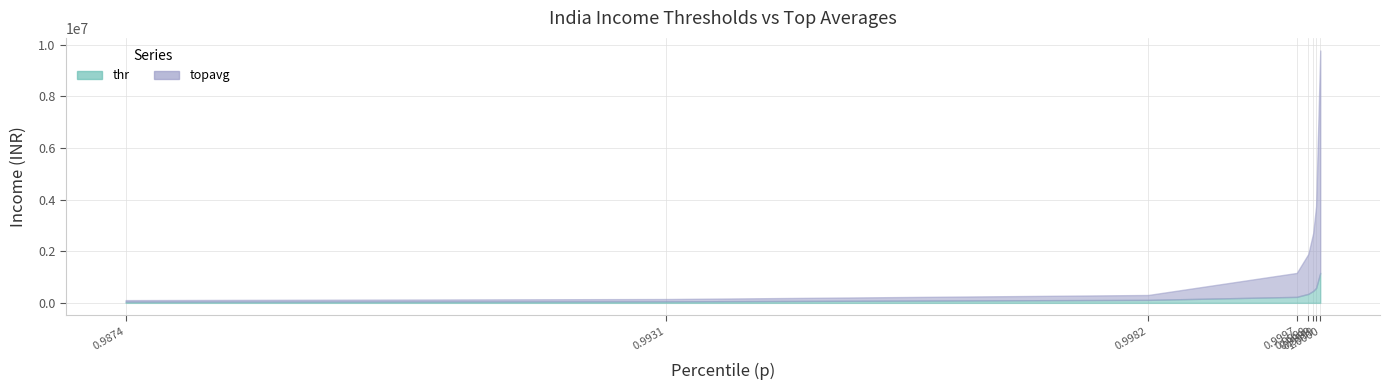

Reading left to right, list all the values displayed in this chart.

thr: 0.9873579156769989=46400.0	0.9930693813104402=58000.0	0.9981599087170219=116000.0	0.9997302783097048=232000.0	0.9998527217575474=348000.0	0.9999044031311521=464000.0	0.9999351482748374=580000.0	0.9999789836893428=1160000.0
topavg: 0.9873579156769989=106063.5	0.9930693813104402=148185.8	0.9981599087170219=304653.5	0.9997302783097048=1159115.1	0.9998527217575474=1893314.5	0.9999044031311521=2707278.5	0.9999351482748374=3748369.7	0.9999789836893428=9781728.8